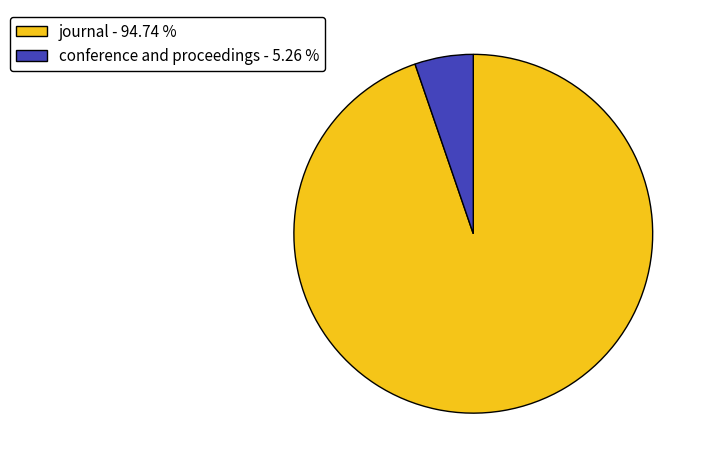

Rank the categories by value from highest to lowest.

journal, conference and proceedings